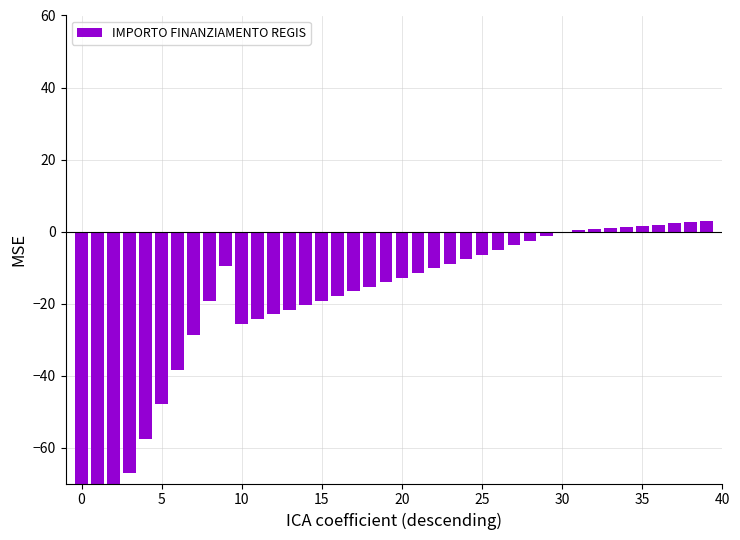

What is the label of the 11th bar from the right?

29